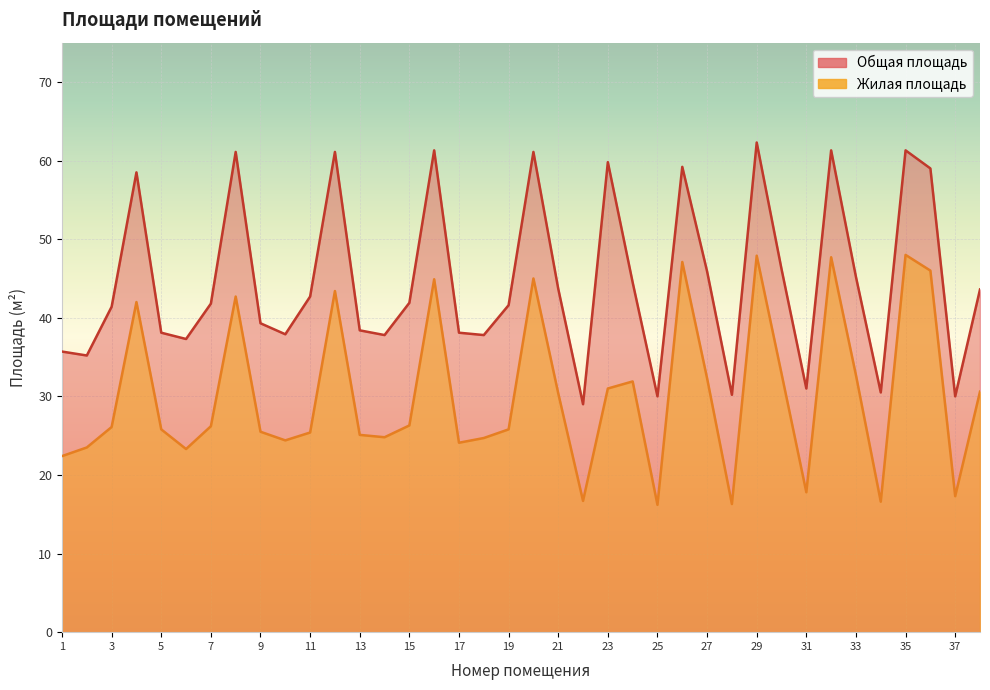

List the series in order of their peak value, lowest first.

Жилая площадь, Общая площадь